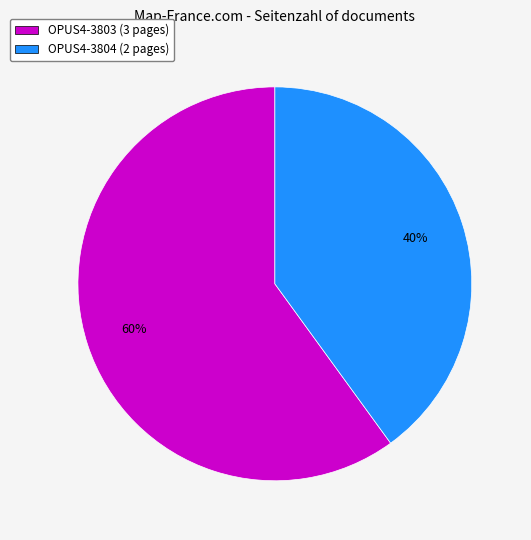

Is there any slice that represents more than half of the pie?

Yes